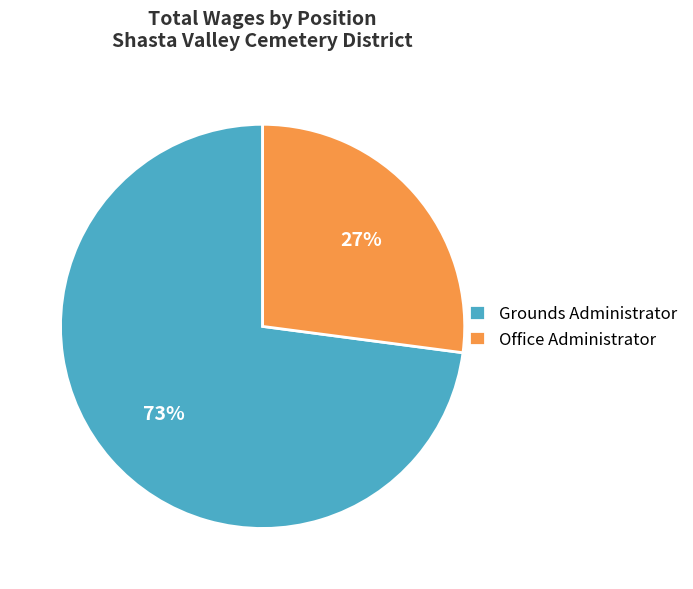

Count the number of slices in the pie.

2